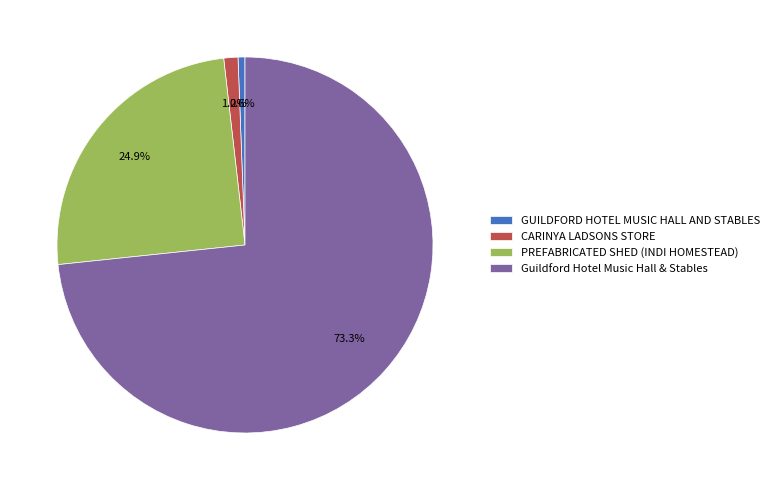

What is the smallest slice in the pie chart?

GUILDFORD HOTEL MUSIC HALL AND STABLES